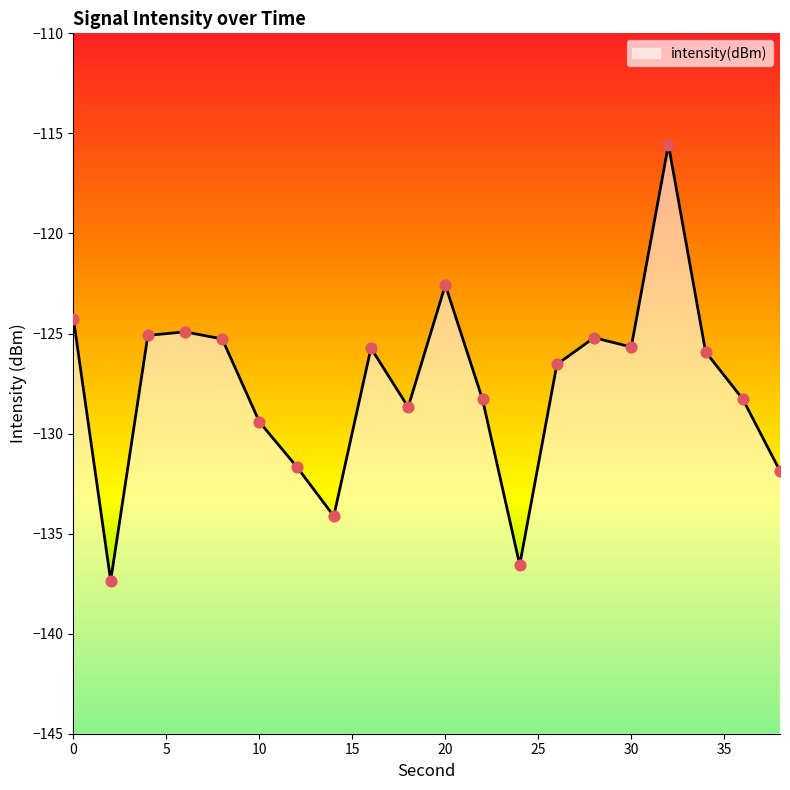

What is the change in value from 8 to 36?

-3.0